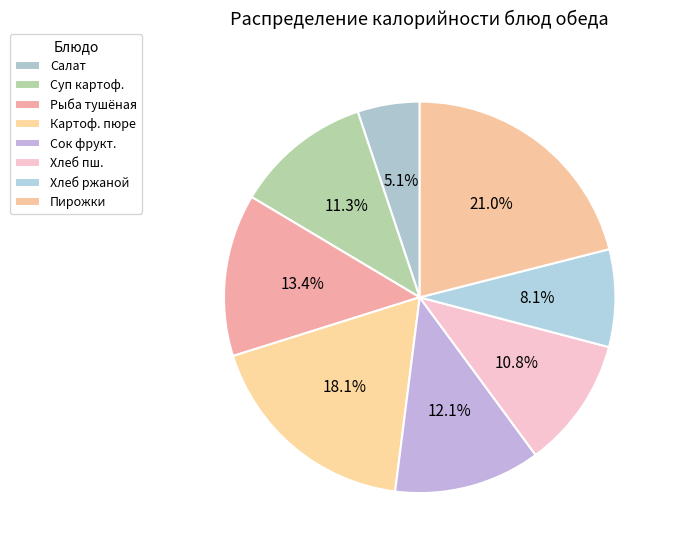

What is the largest slice in the pie chart?

Пирожки с яблоками